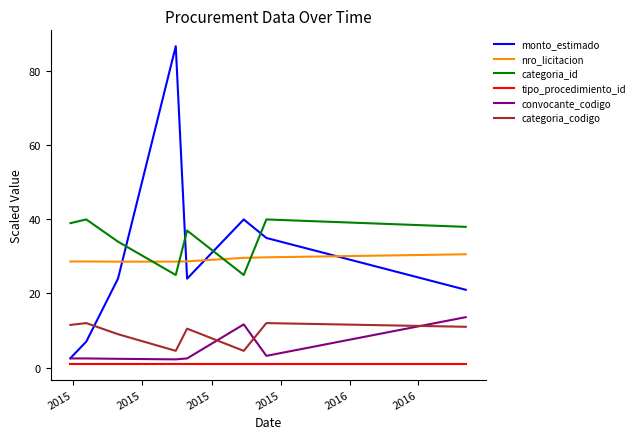

What is the maximum value for nro_licitacion?

30.6